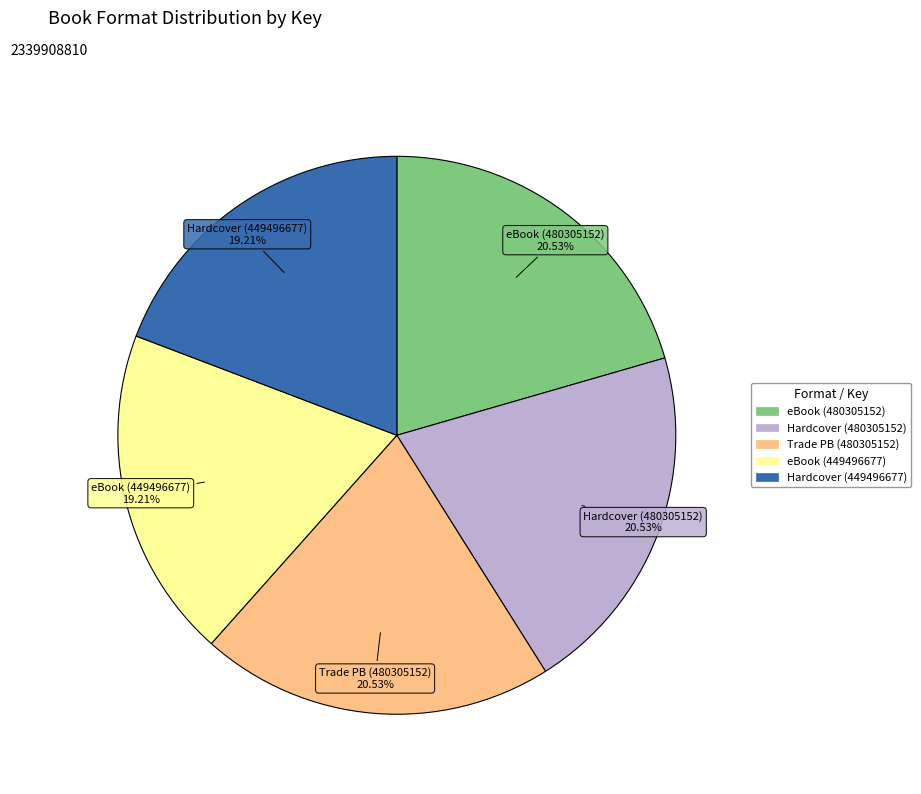

Approximately how many times larger is the value at eBook (480305152) compared to Trade PB (480305152)?

1.0